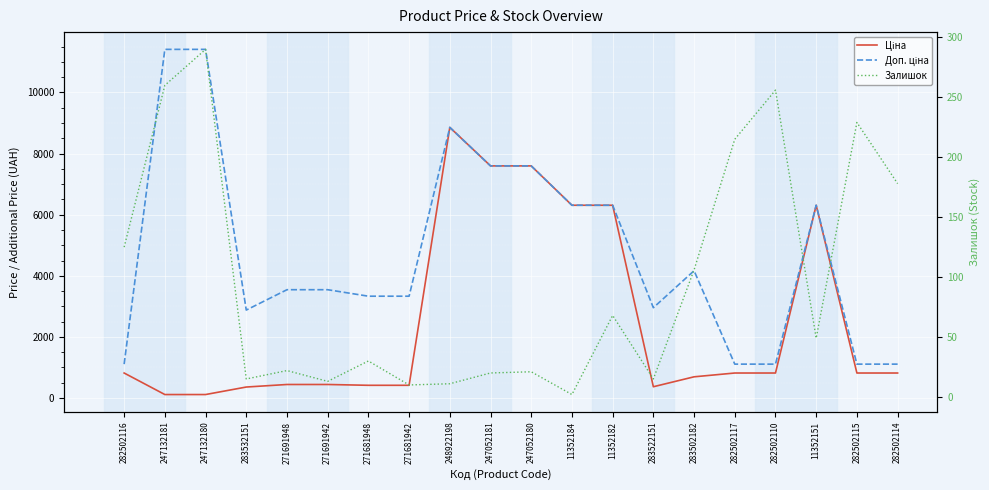

Rank the series by their average value, from lowest to highest.

Залишок, Ціна, Доп. ціна